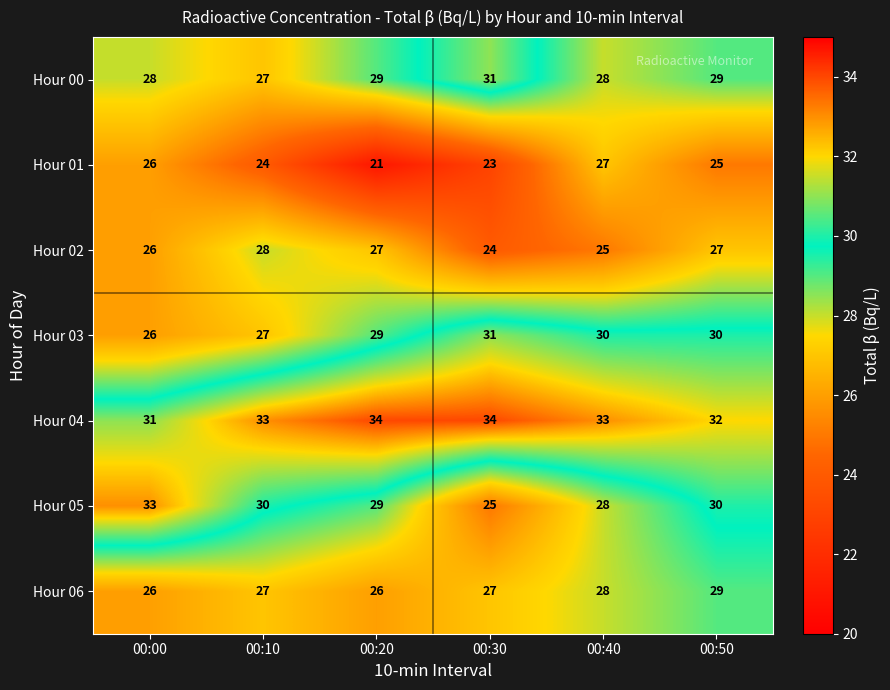

Between 00:30 and 00:50, which series saw the biggest shift?

Hour 05